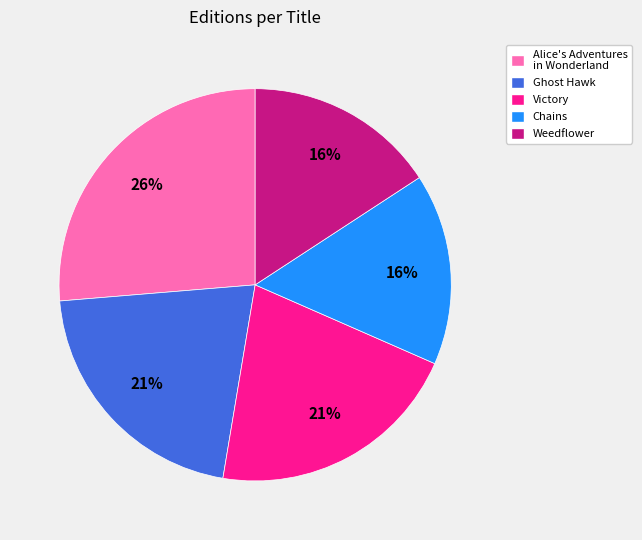

The Victory slice represents 13% of the pie. True or false?

False